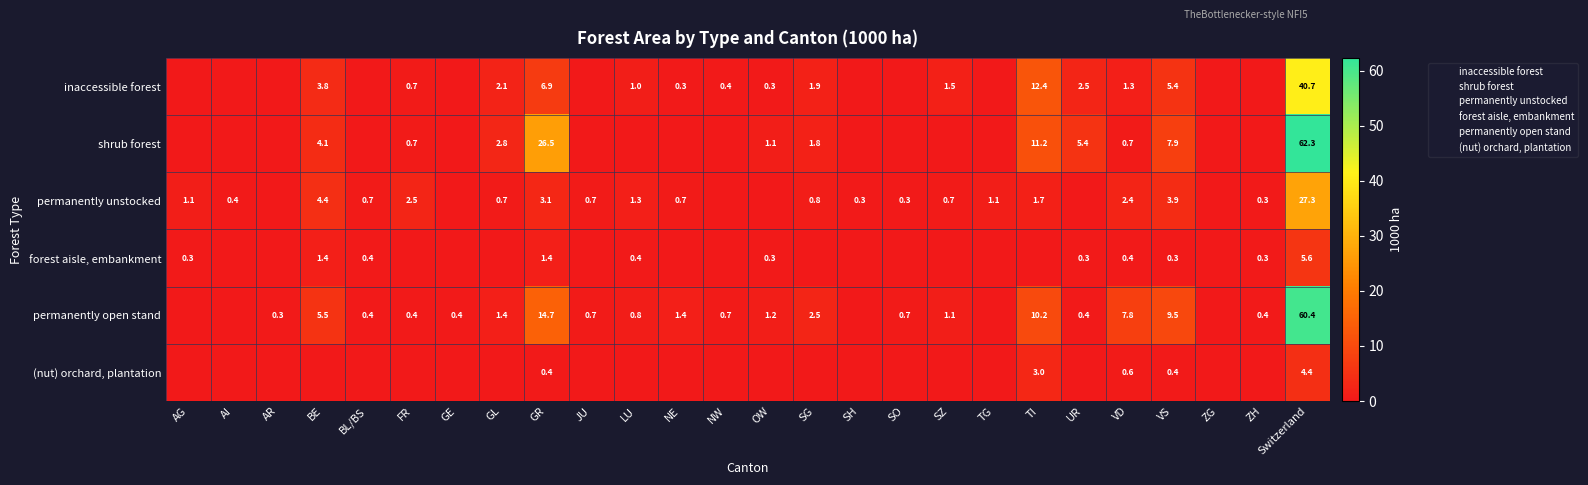

The value of inaccessible forest at ZH is 0.0. True or false?

True